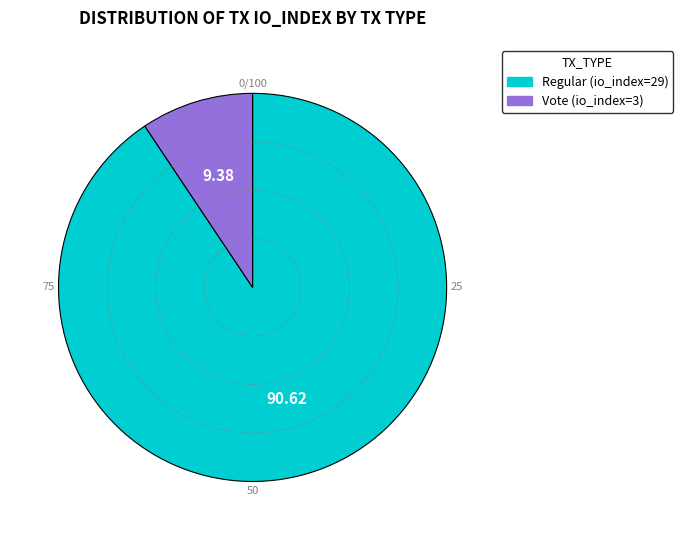

Between Regular (io_index=29) and Vote (io_index=3), which is larger?

Regular (io_index=29)